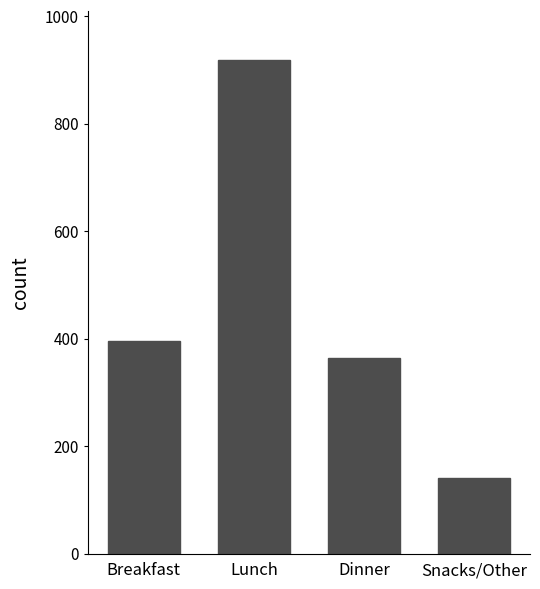

Which label corresponds to the largest value in the chart?

Lunch